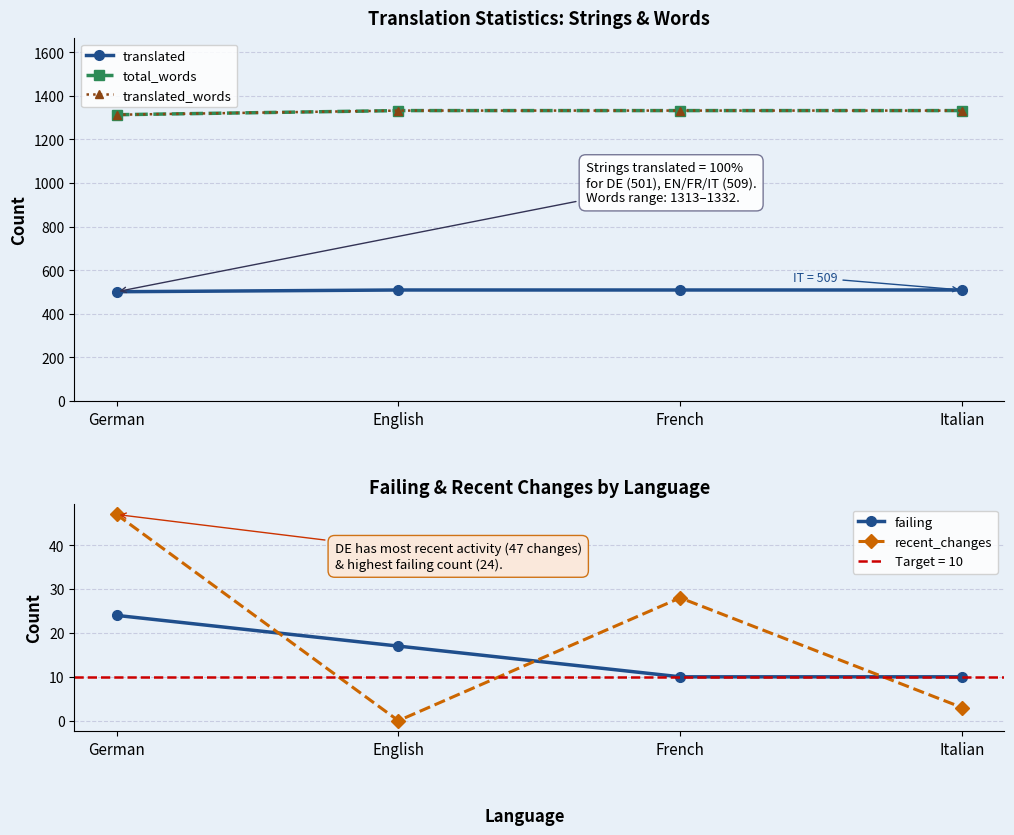

What are all the series names shown in the legend?

translated, total_words, translated_words, failing, recent_changes